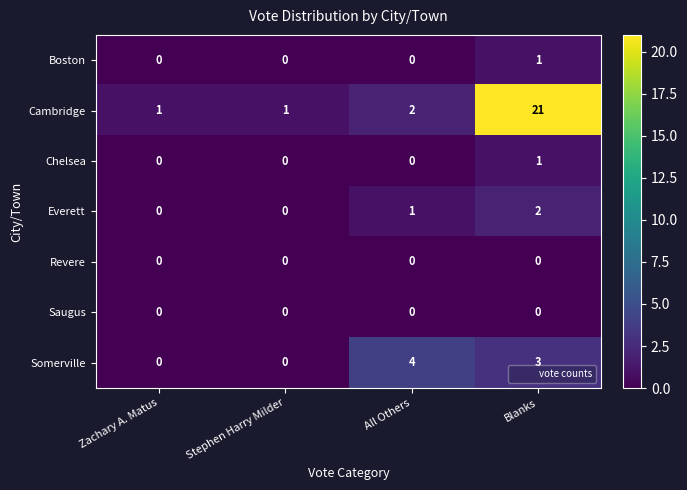

Which series has the largest total across all categories?

Cambridge